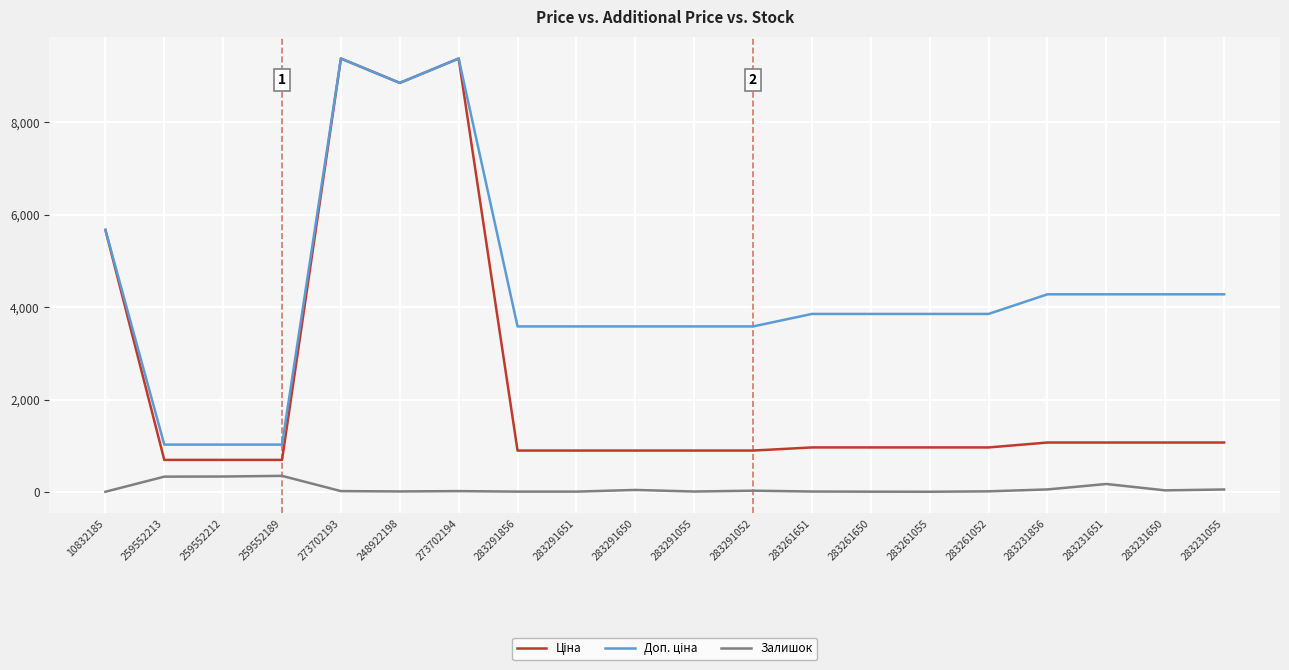

What is the spread (max minus min) of values at 259552189?

676.6